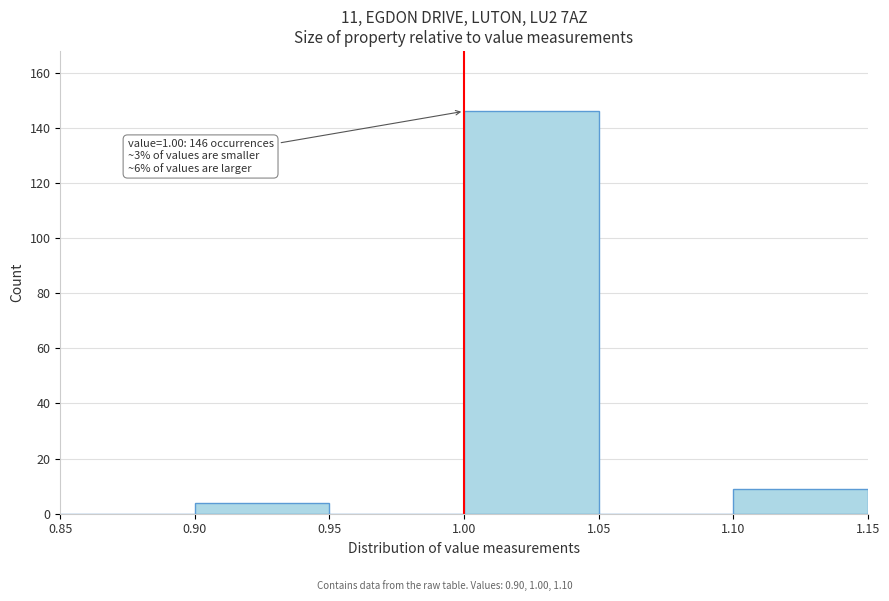

Which range on the x-axis has the tallest bar?

1.00 to 1.05